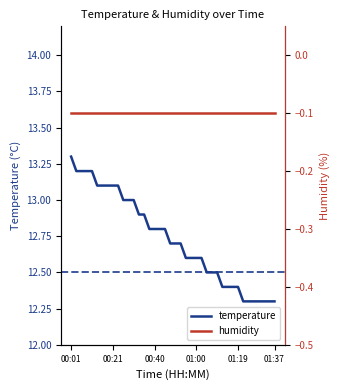

Which series has the largest total across all categories?

temperature